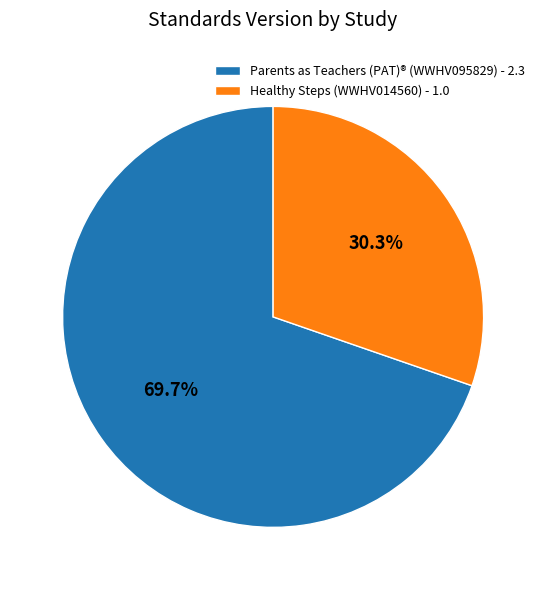

Count the number of slices in the pie.

2